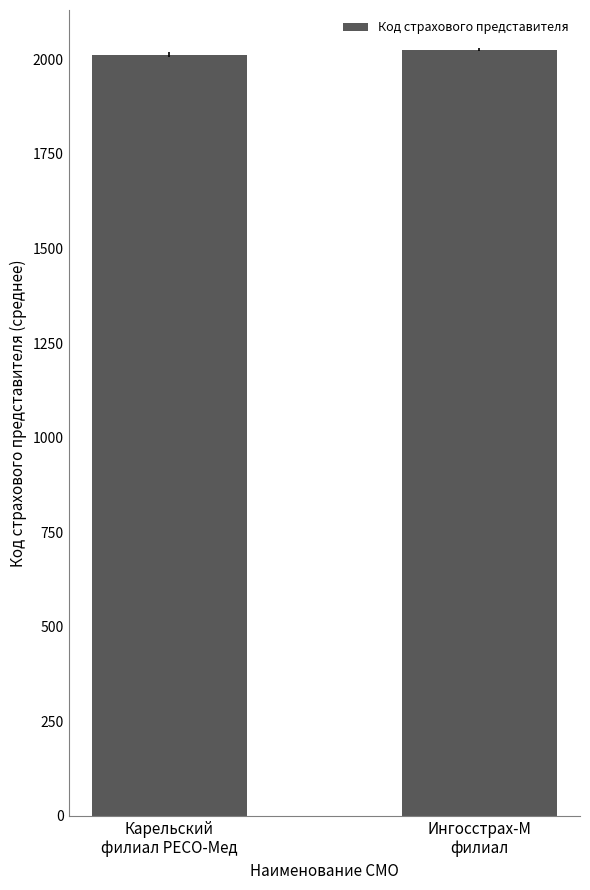

The value at Карельский
филиал РЕСО-Мед is 2011.9. True or false?

True